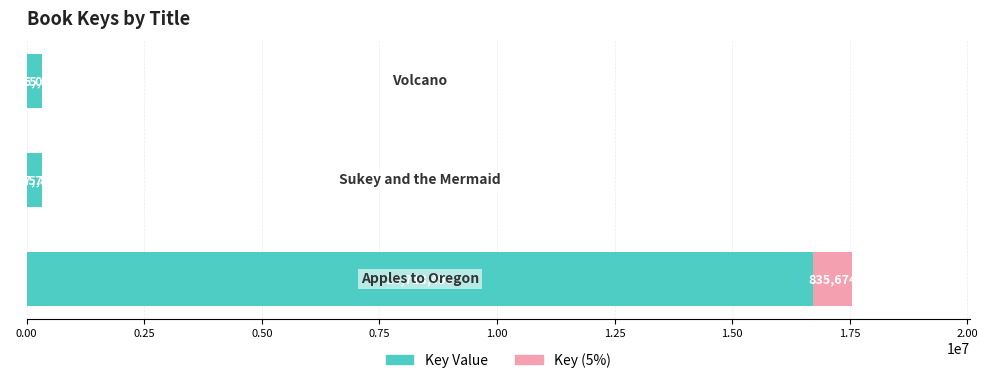

What are all the series names shown in the legend?

Key Value, Key (5%)